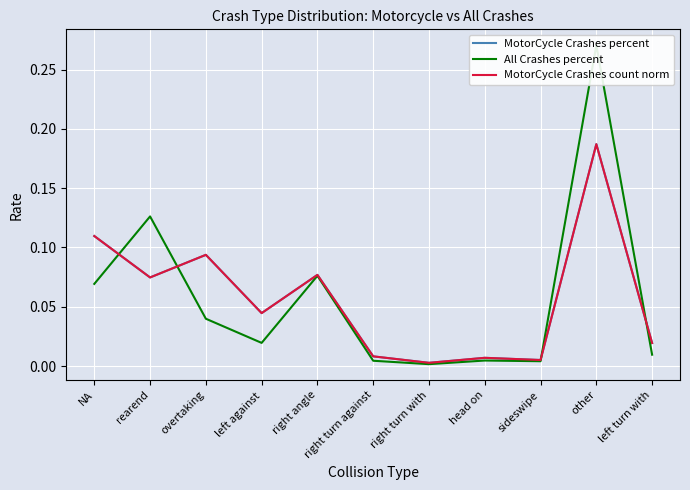

Which series has the largest total across all categories?

MotorCycle Crashes count norm